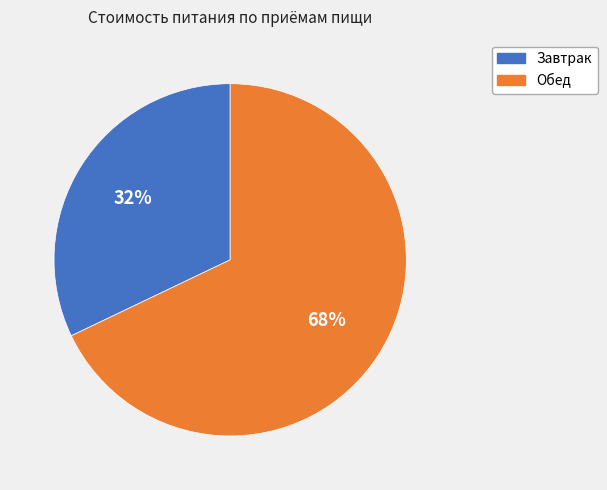

What is the majority slice?

Обед